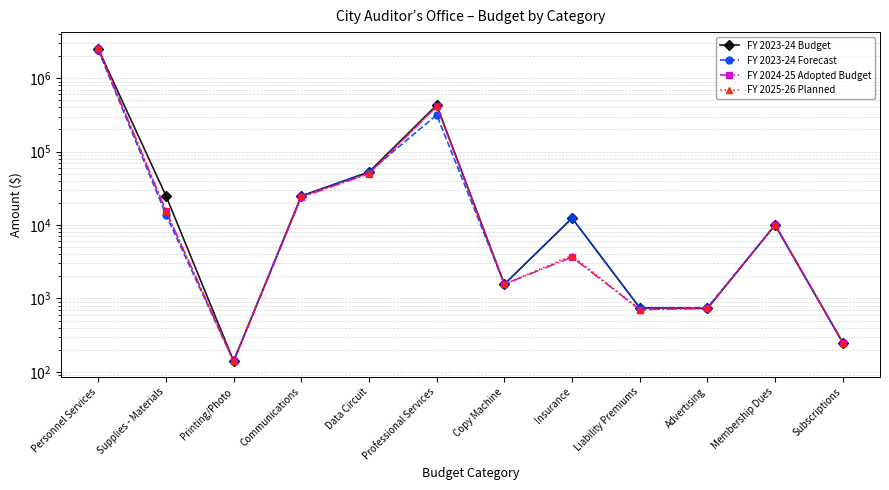

Reading left to right, what are all the values shown in this chart?

FY 2023-24 Budget: 2498644	24991	140	24838	52808	430230	1563	12399	746	730	10000	250
FY 2023-24 Forecast: 2410355	13790	140	24838	52808	315670	1563	12399	746	748	10000	250
FY 2024-25 Adopted Budget: 2485593	15547	140	23922	50080	415000	1563	3646	706	730	10000	250
FY 2025-26 Planned: 2595300	15547	140	24618	50312	415000	1563	3837	706	730	10000	250